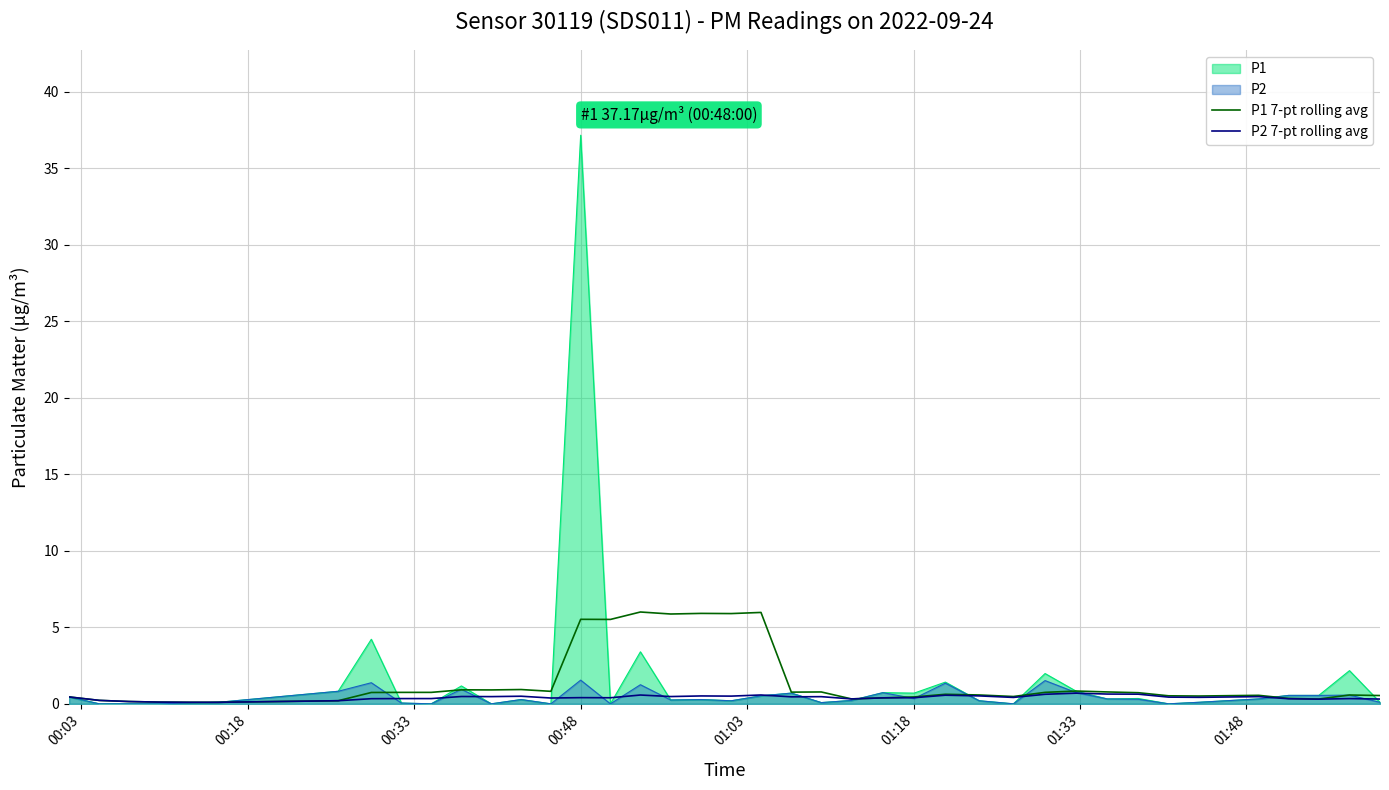

What is the spread (max minus min) of values at 33?

0.1